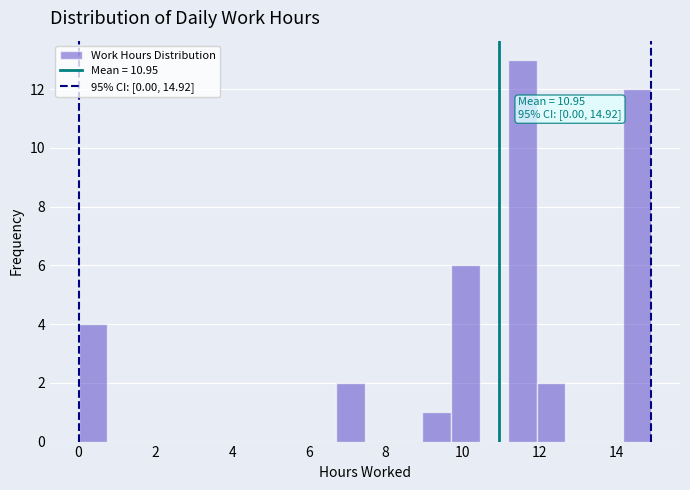

Read against the x-axis, roughly where is the centre of the tallest bar?

11.6